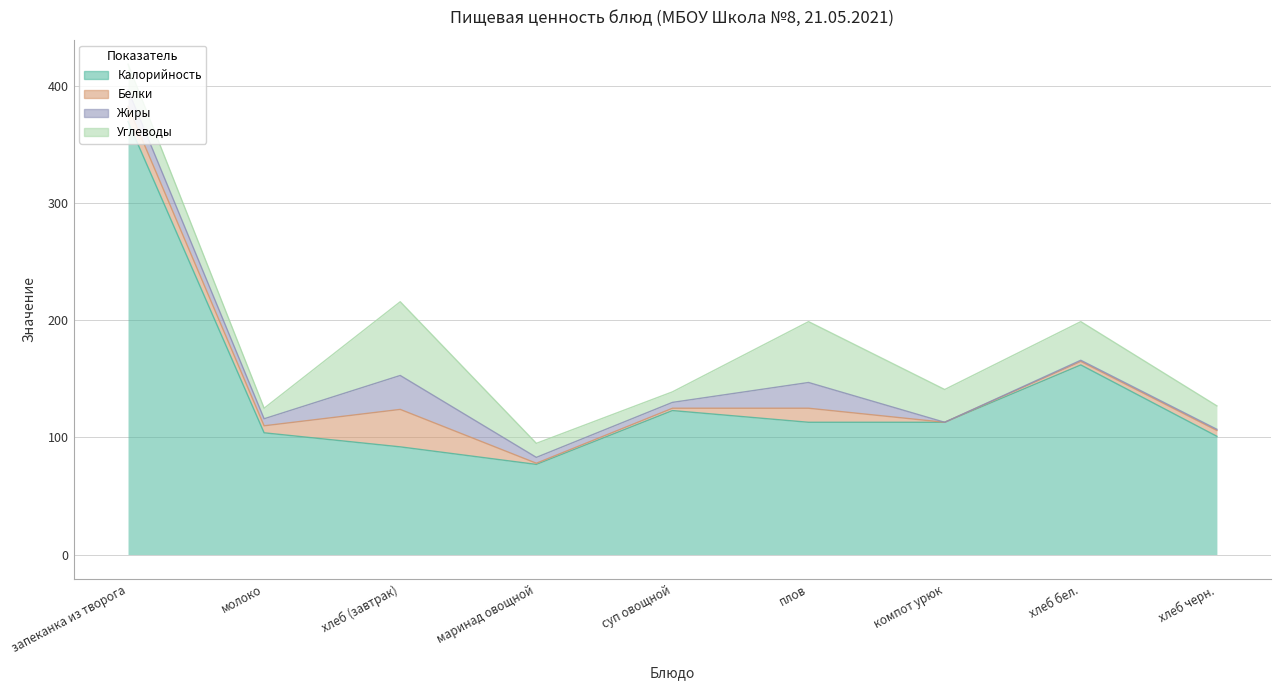

True or false: Жиры has a value of 1 at суп овощной.

False